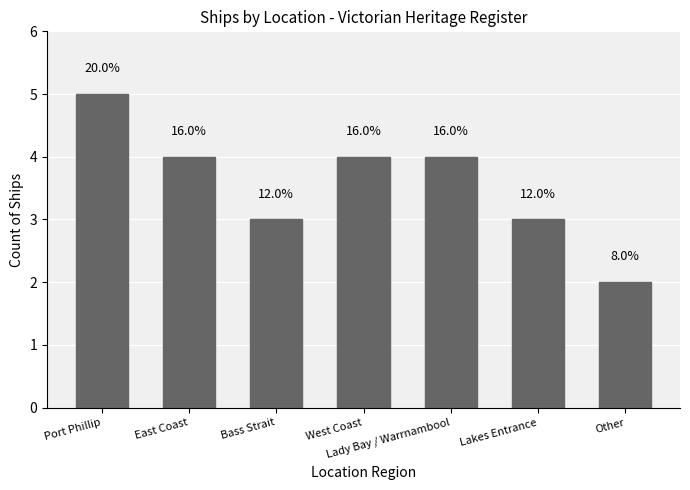

Where is the data nearest to the value 3?

Bass Strait